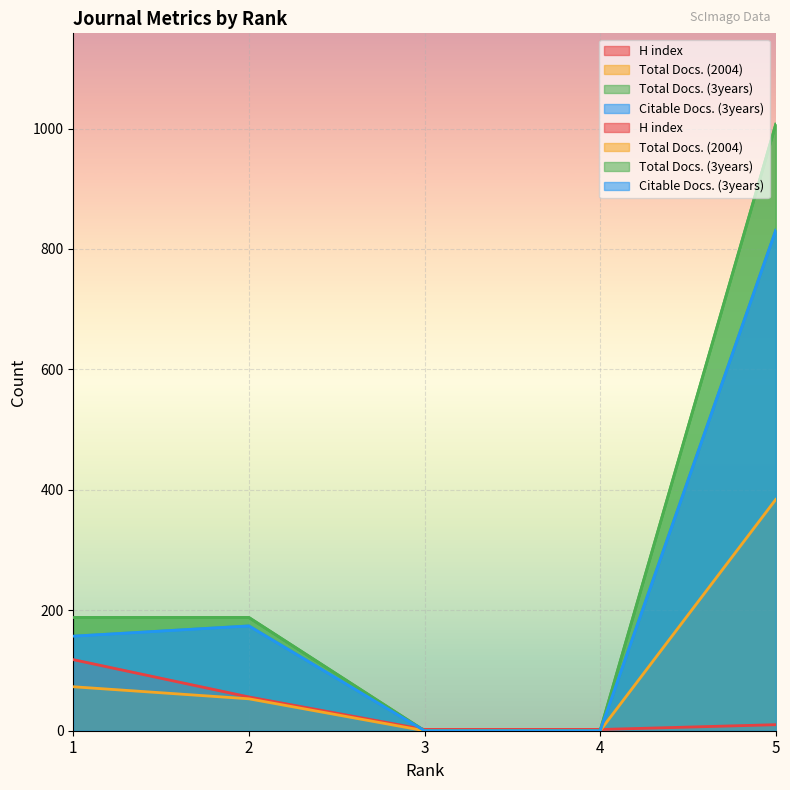

What is the value of the H index point at the 1st from the left?

118